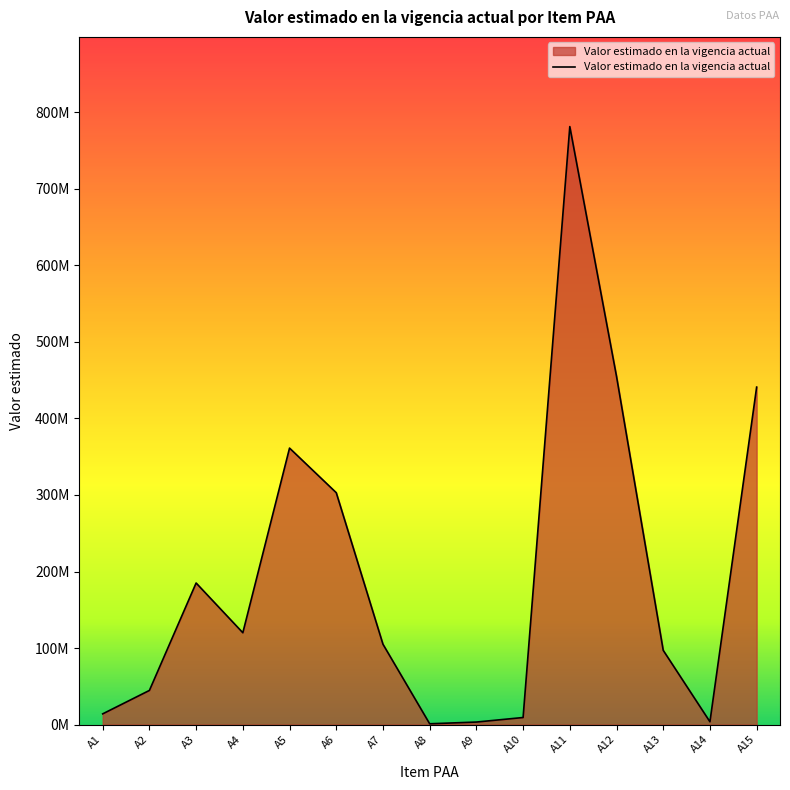

What is the change in value from A3 to A13?

-88000000